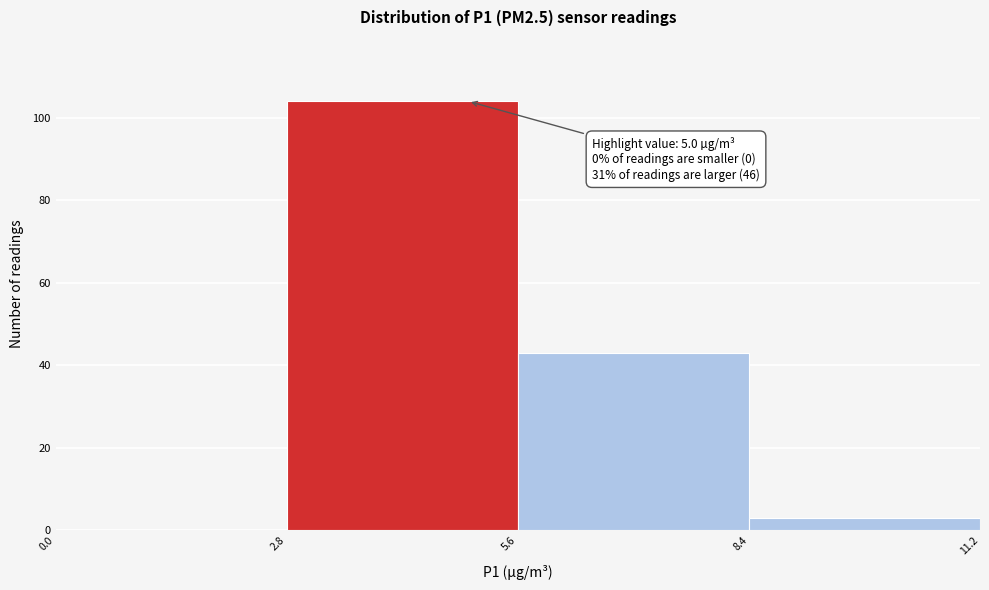

Which range on the x-axis has the tallest bar?

2.8 to 5.6